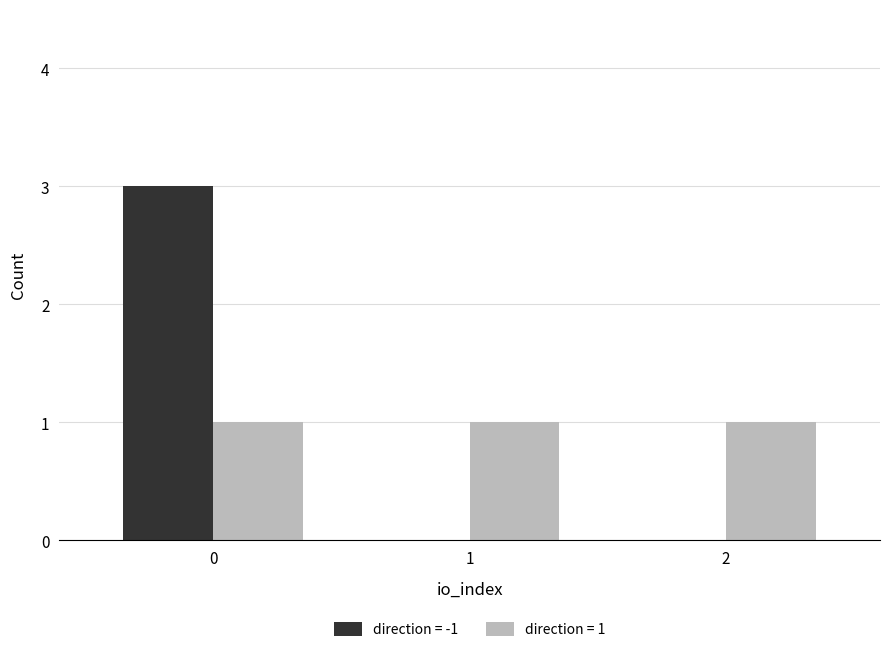

Is the value of direction = -1 at 2 greater than the value of direction = 1 at 1?

No